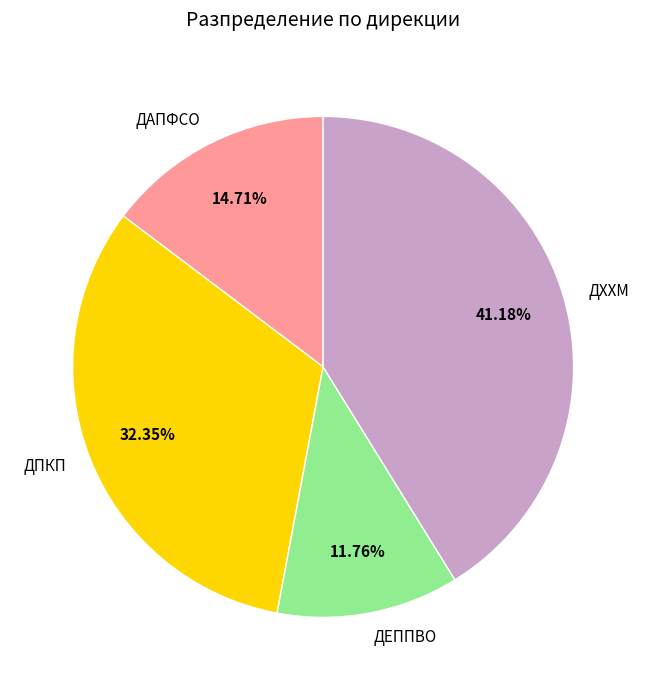

Between ДАПФСО and ДПКП, which is larger?

ДПКП